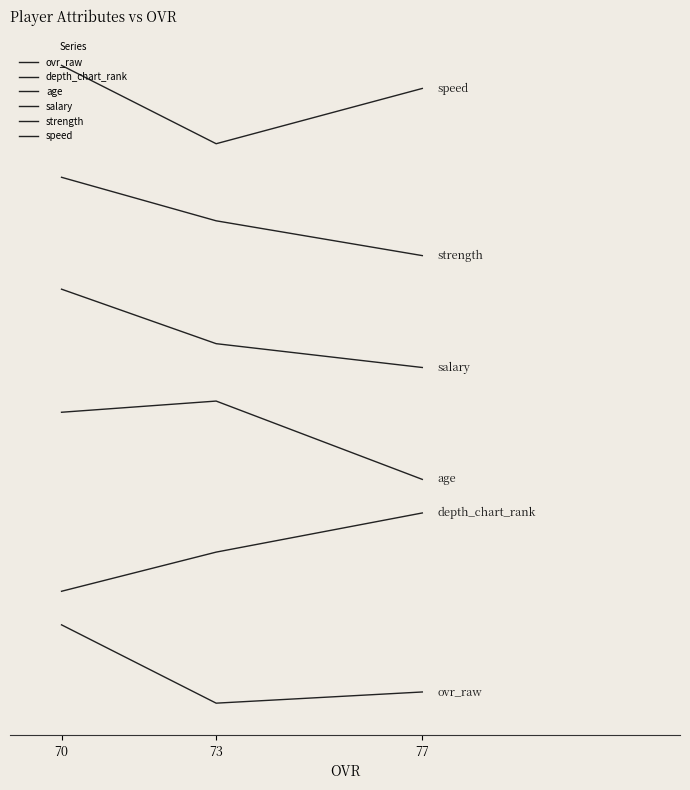

Does the chart have visible grid lines?

No